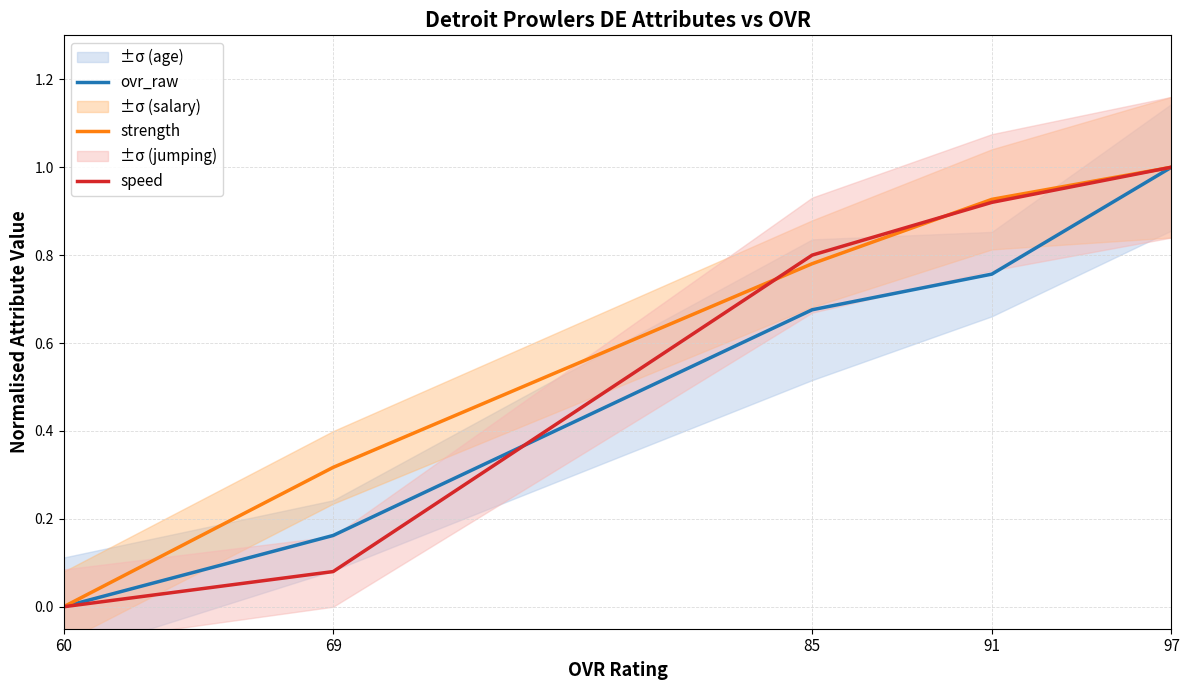

Which category has the highest value across all series?

97